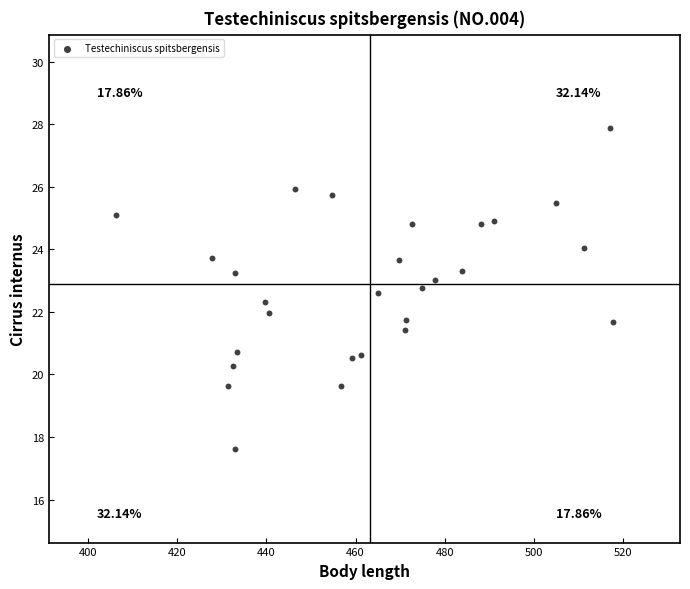

What is the range of Y values (max minus min)?

10.2